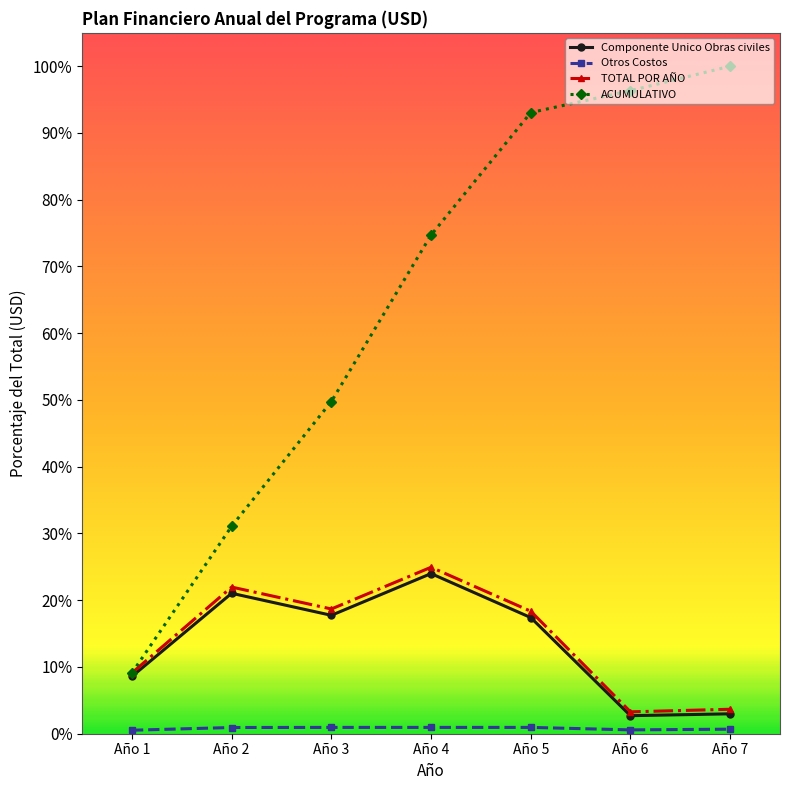

The Otros Costos series shows 0.0 at Año 2. True or false?

True